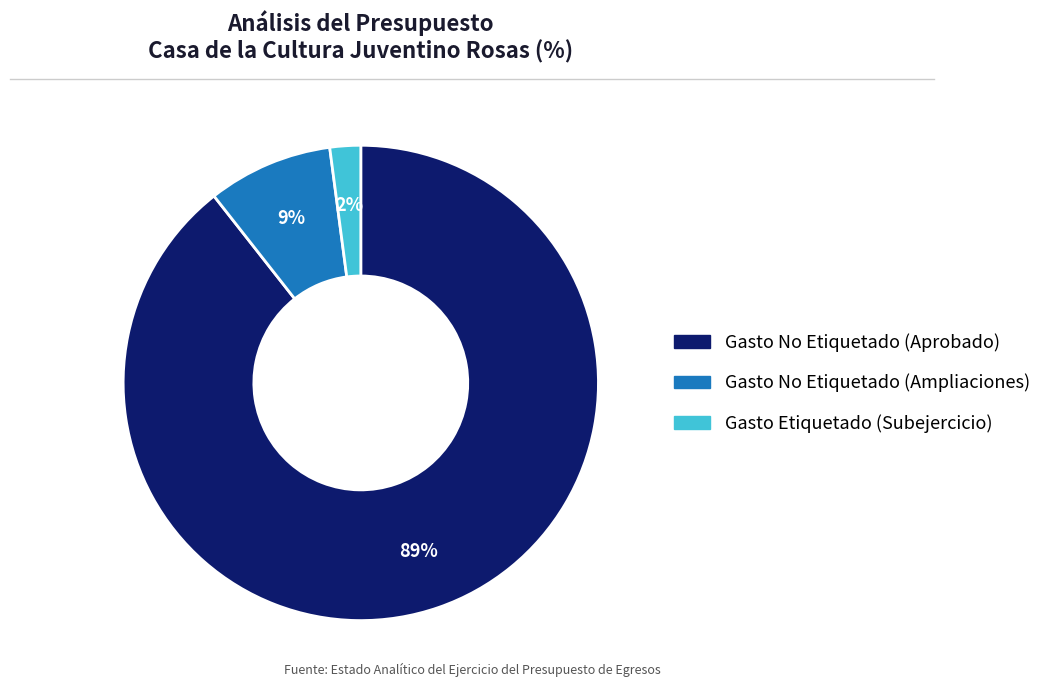

Which has a higher value, Gasto No Etiquetado (Aprobado) or Gasto Etiquetado (Subejercicio)?

Gasto No Etiquetado (Aprobado)